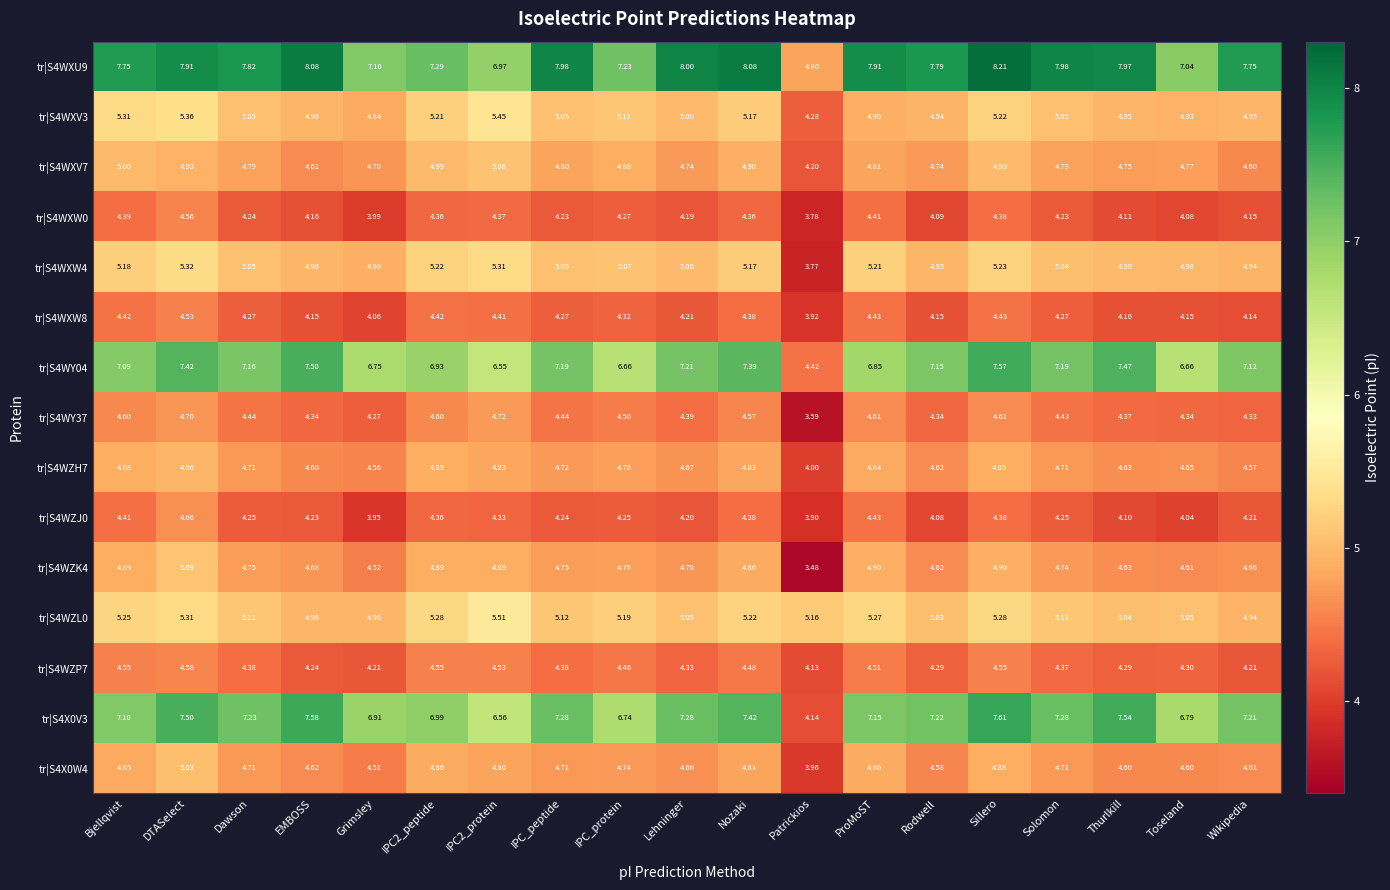

At which label is tr|S4WZP7 closest to 4?

Patrickios